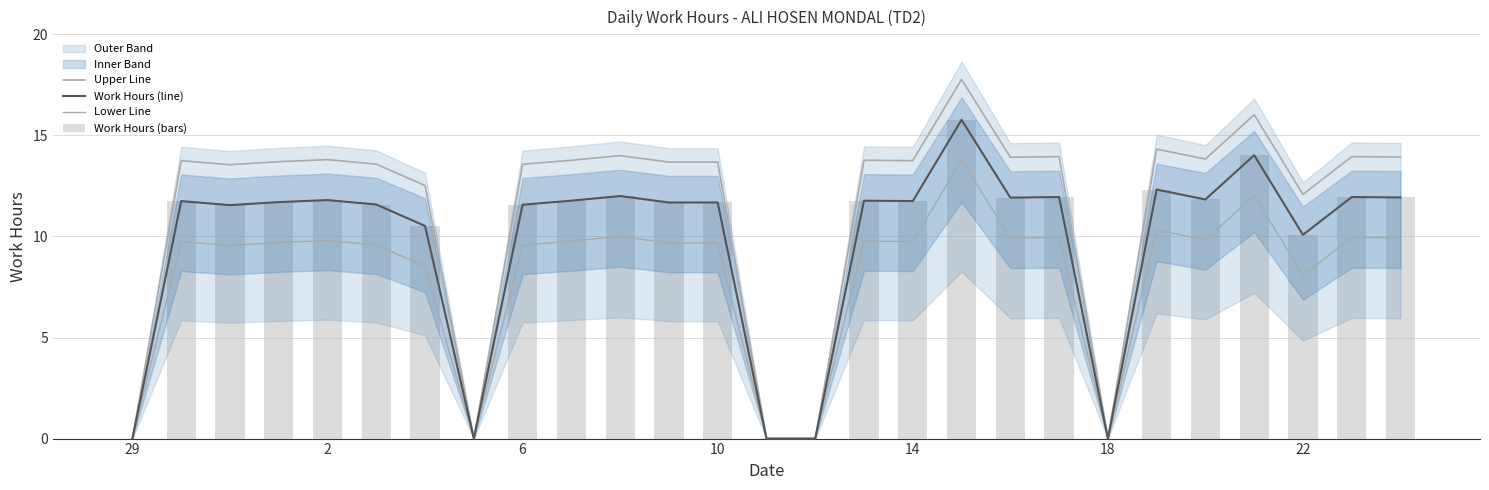

What is the difference between the Work Hours (line) values at 26 and 14?

11.9